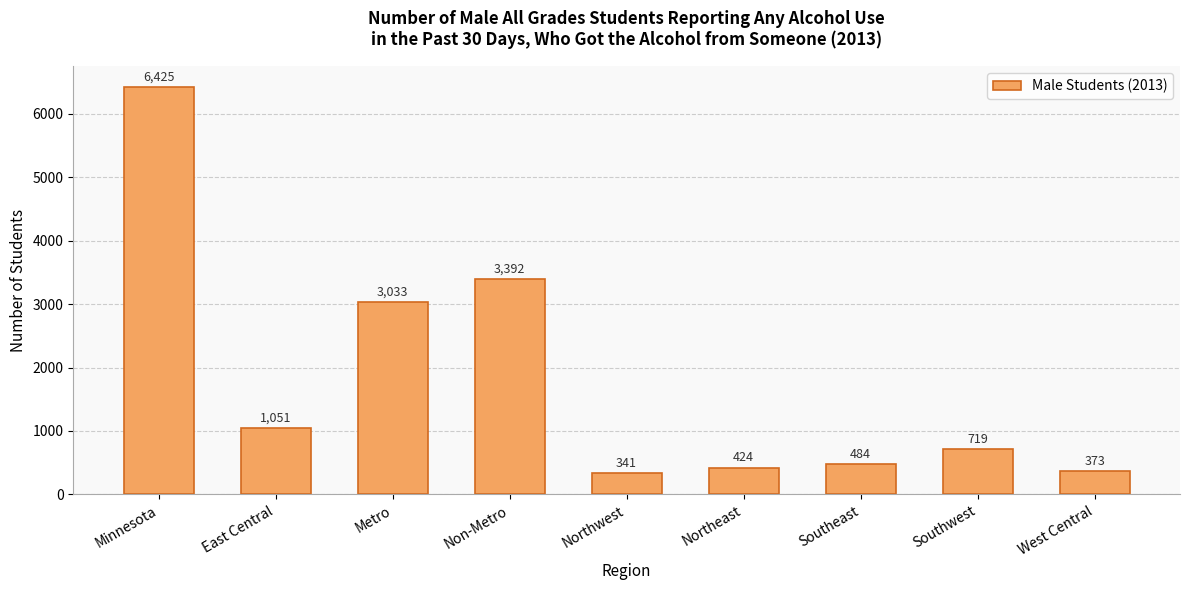

Where does the data first go above 719?

Minnesota